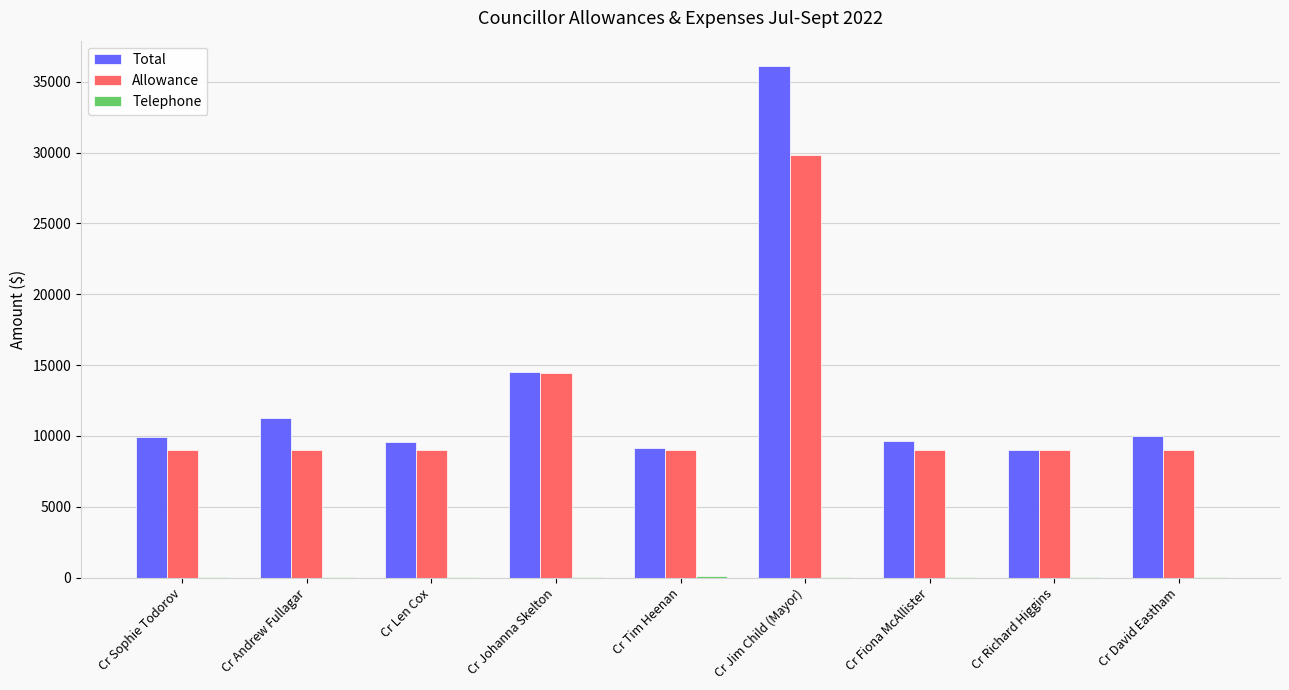

Are the bars grouped side by side (vs. stacked)?

Yes